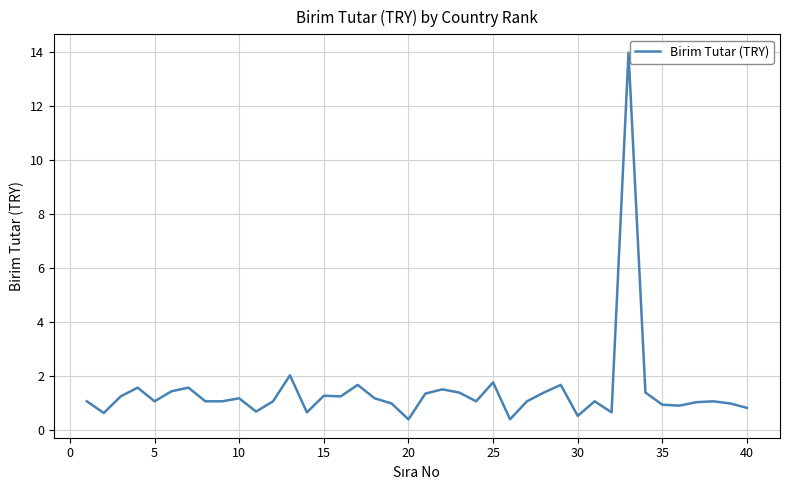

What is the minimum value shown in the chart?

0.4